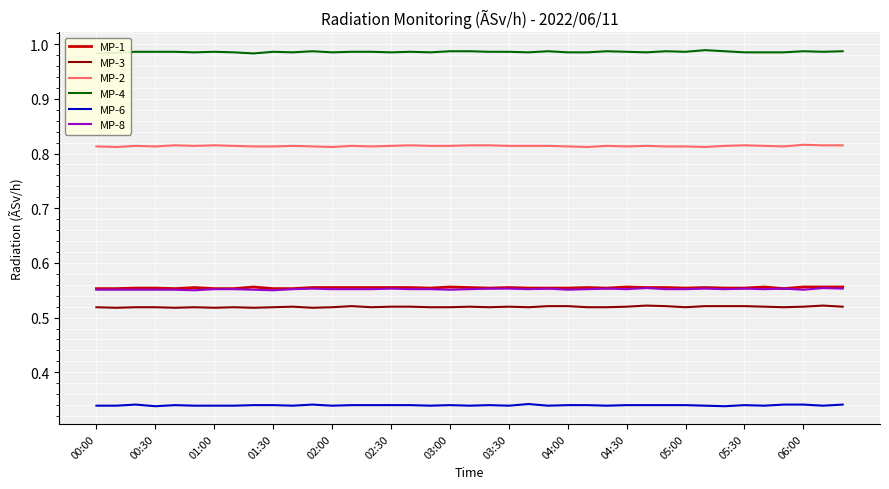

True or false: MP-2 and MP-1 intersect in this chart.

False